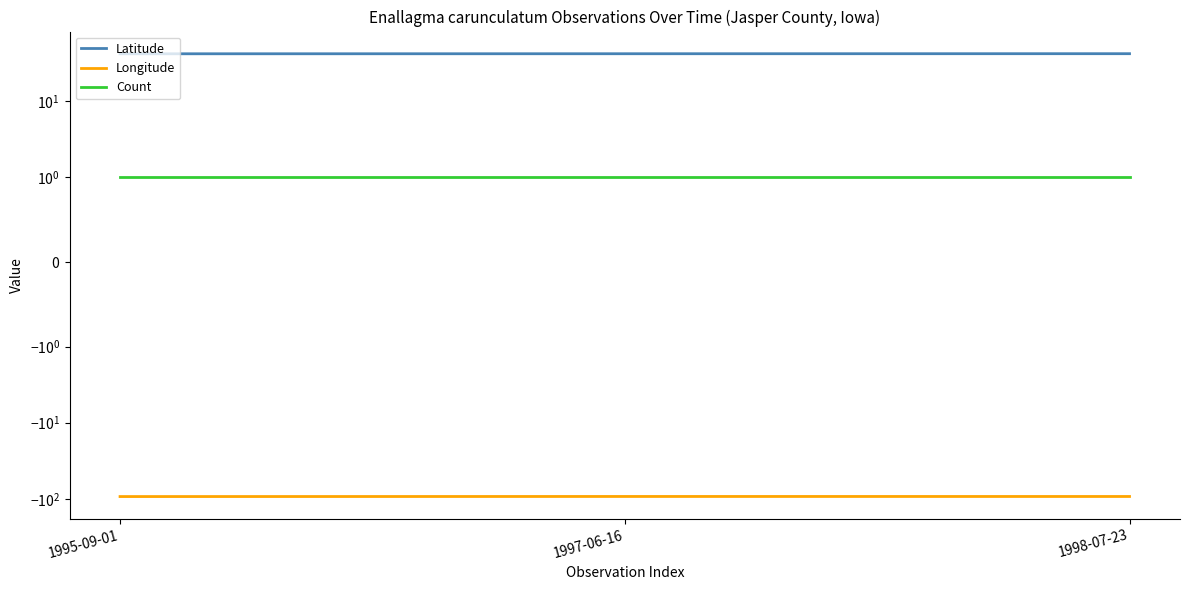

What position from the right is 1997-06-16?

2